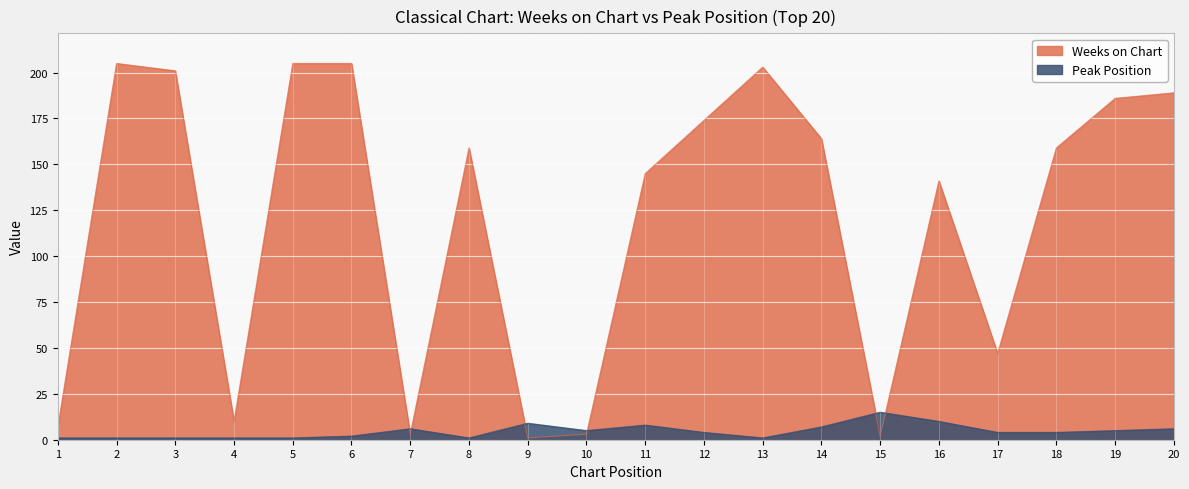

What is the sum of all Peak Position values?

92